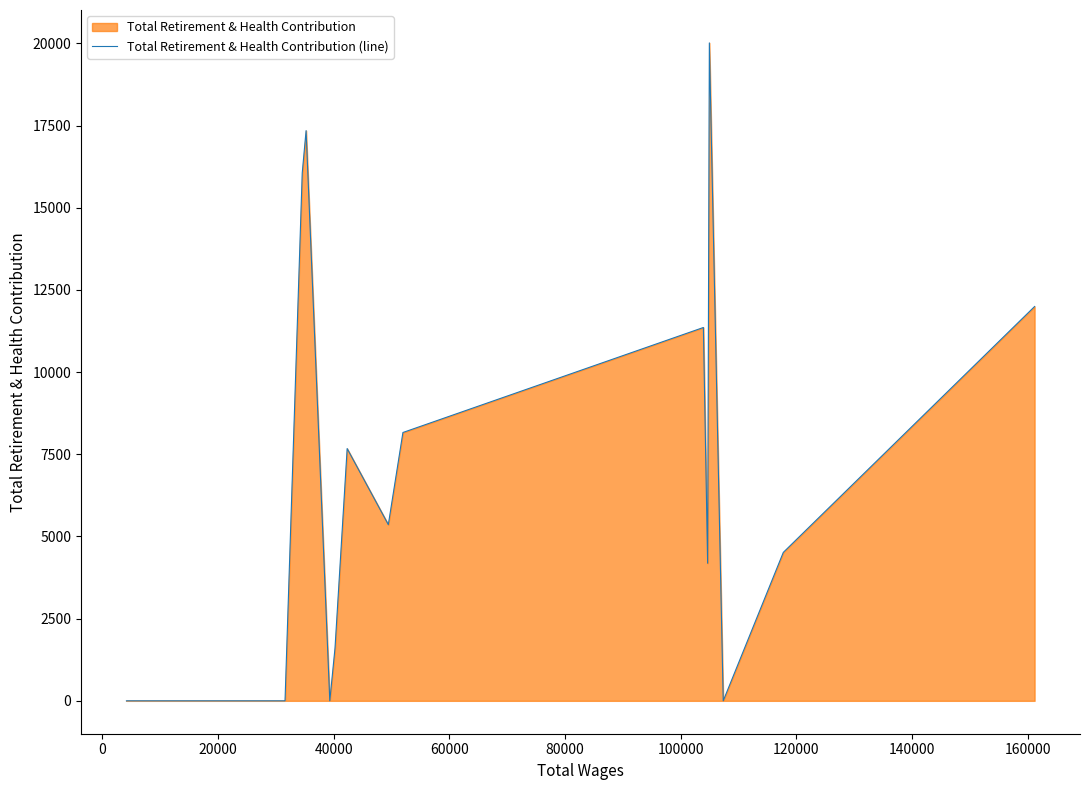

What is the average value?

5413